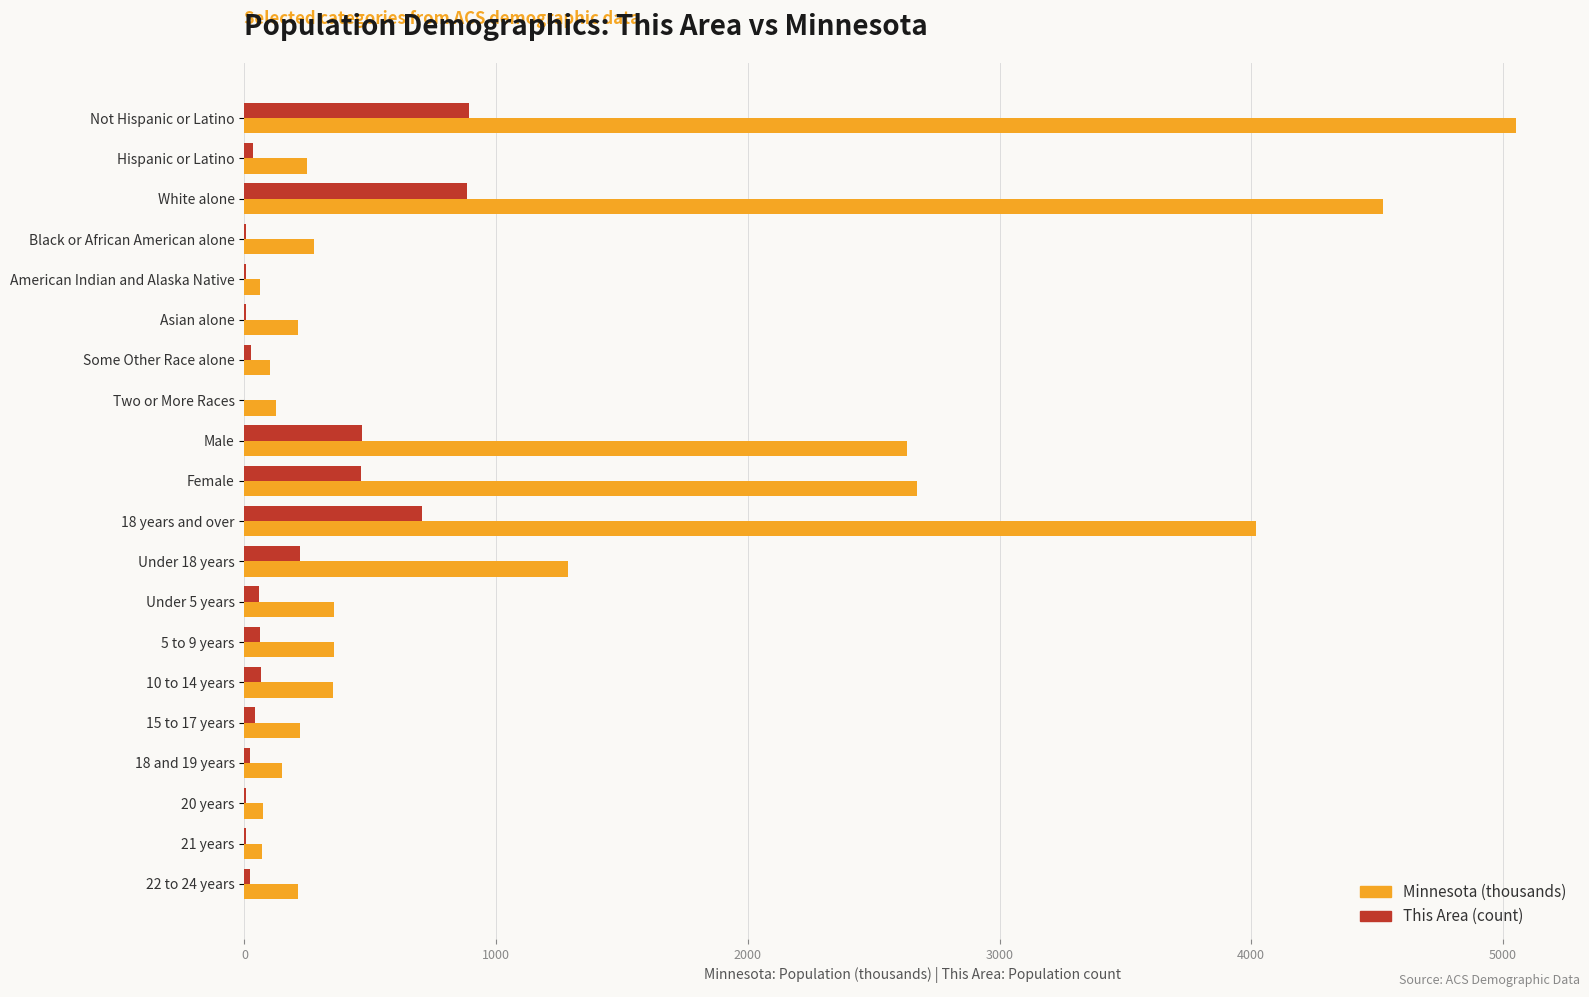

What is the sum of all This Area (count) values?

3997.0